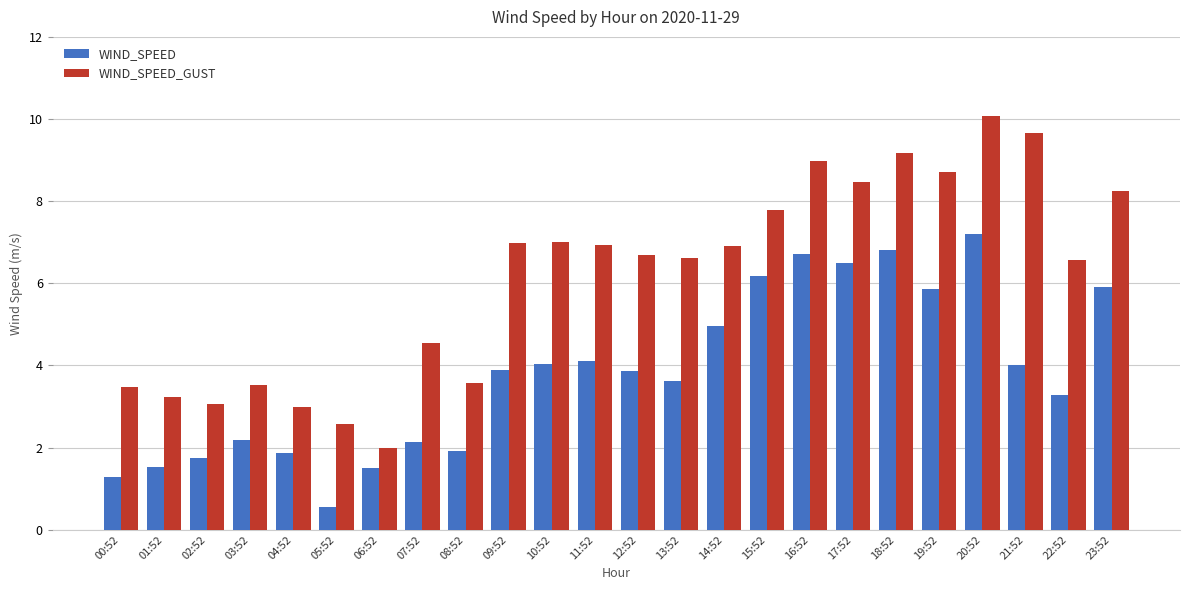

What is the sum of all WIND_SPEED values?

91.6